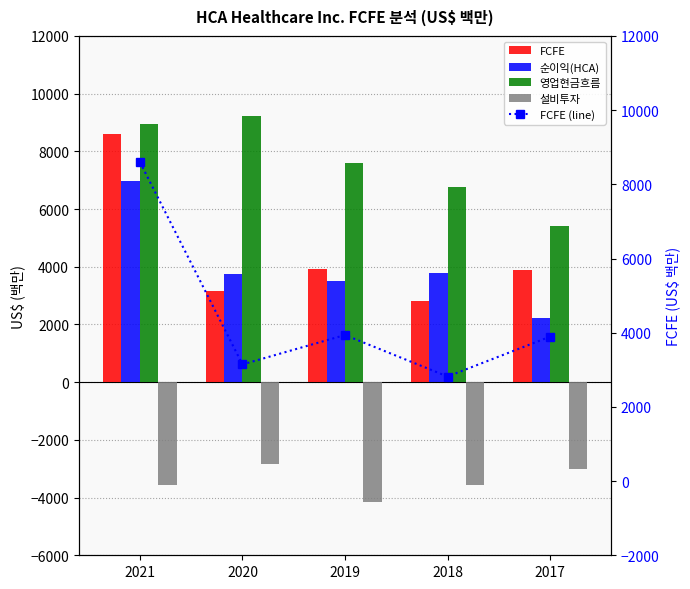

What value does the FCFE series have at 2018, to the nearest 10?

2820